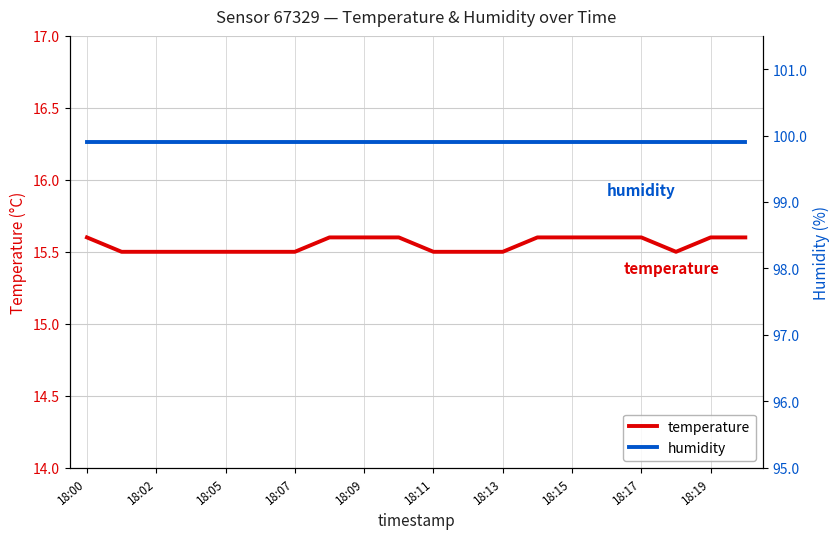

Which series has the largest total across all categories?

humidity